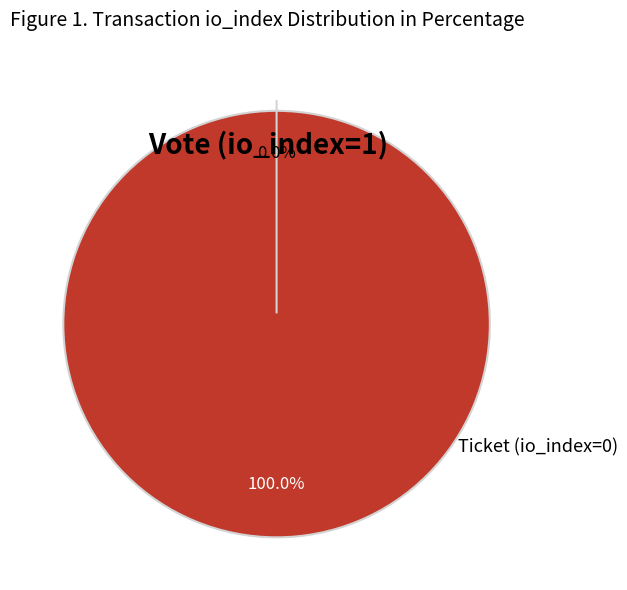

Does Vote (io_index=1) account for over 50% of the chart?

Yes